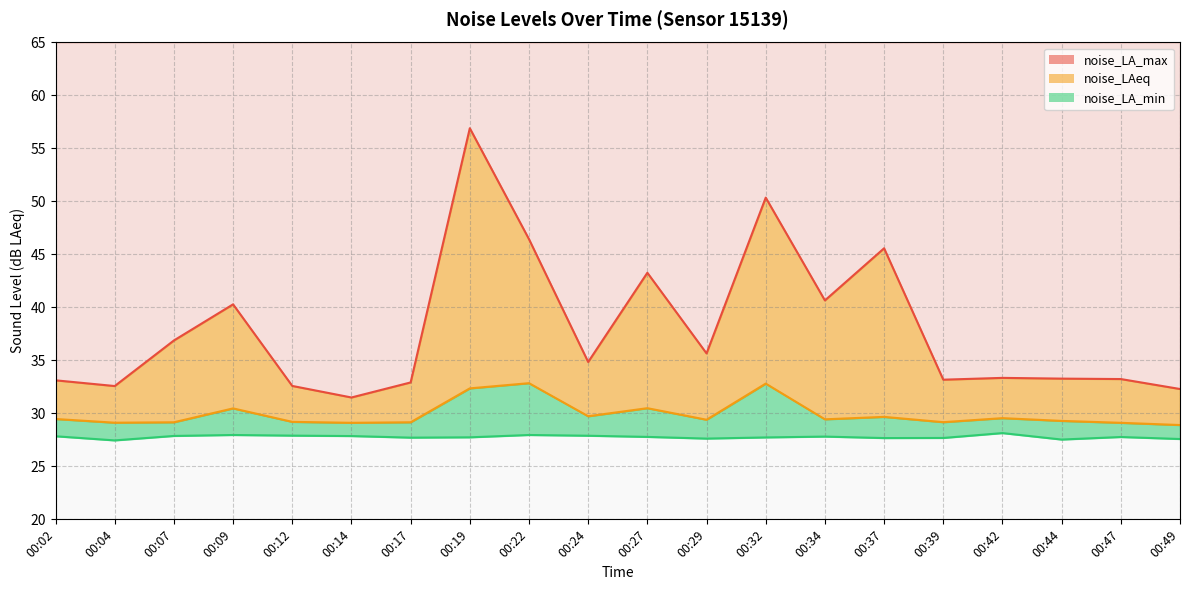

At which category is the sum across all series the highest?

00:19